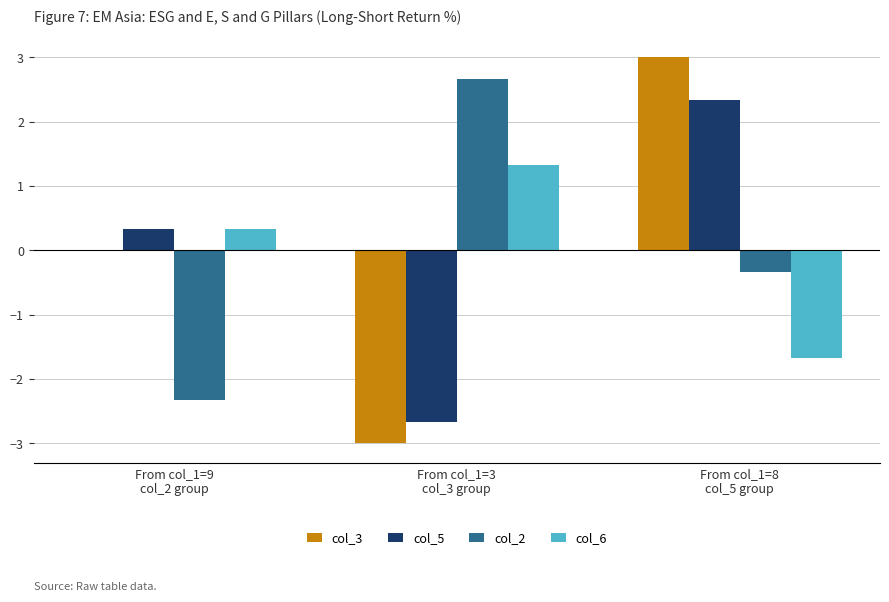

What is the highest value of the col_6 series?

1.3